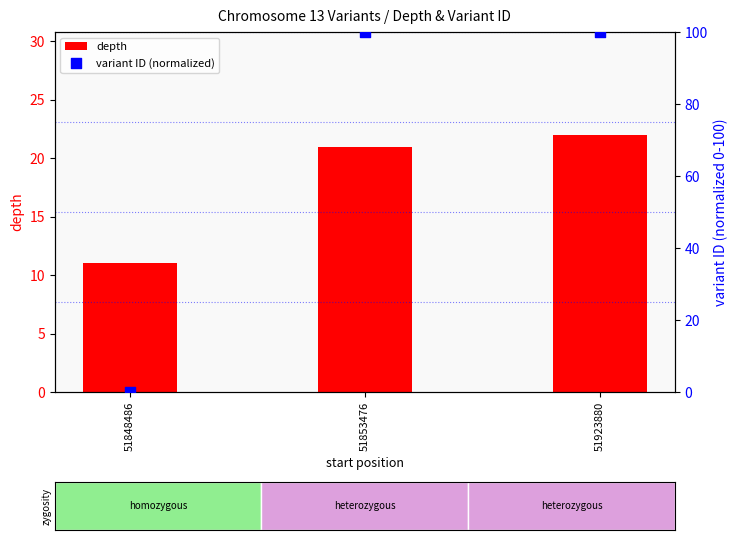

Is the value of depth at 51853476 greater than the value of variant ID (normalized) at 51923880?

No